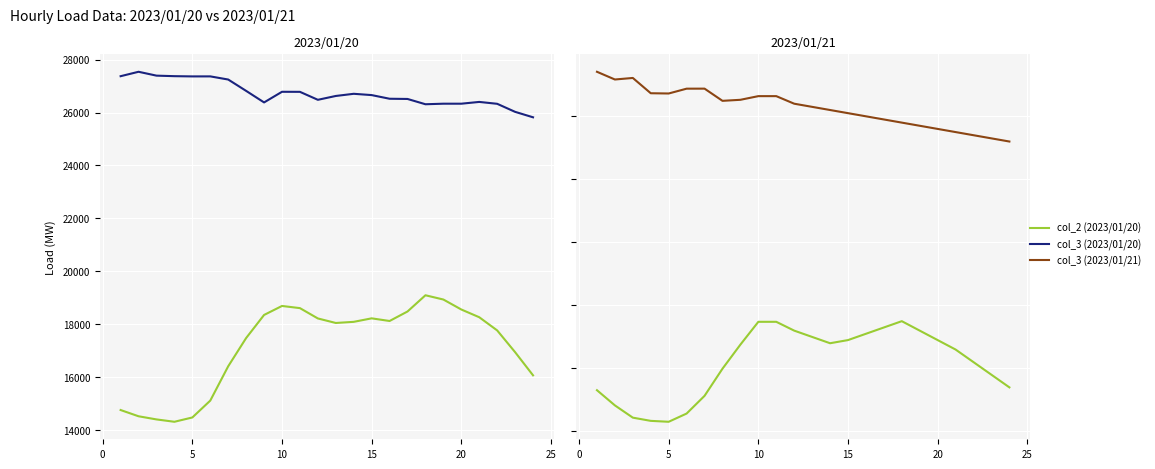

Which series has the widest spread of values?

col_2